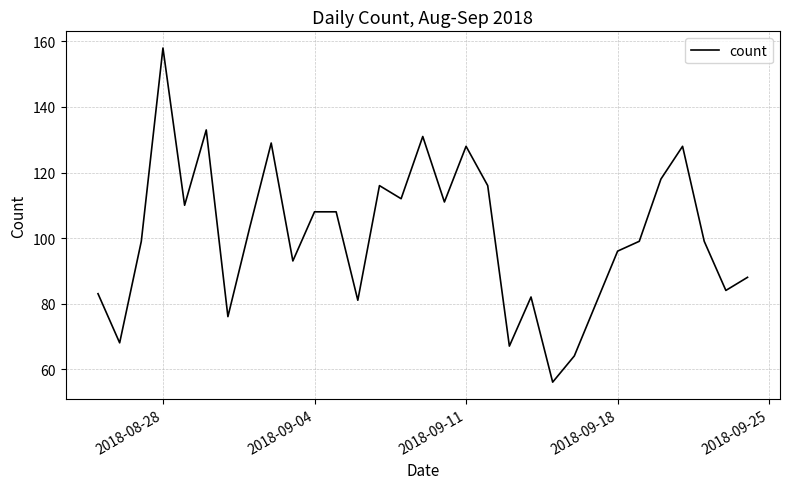

What is the maximum value shown in the chart?

158